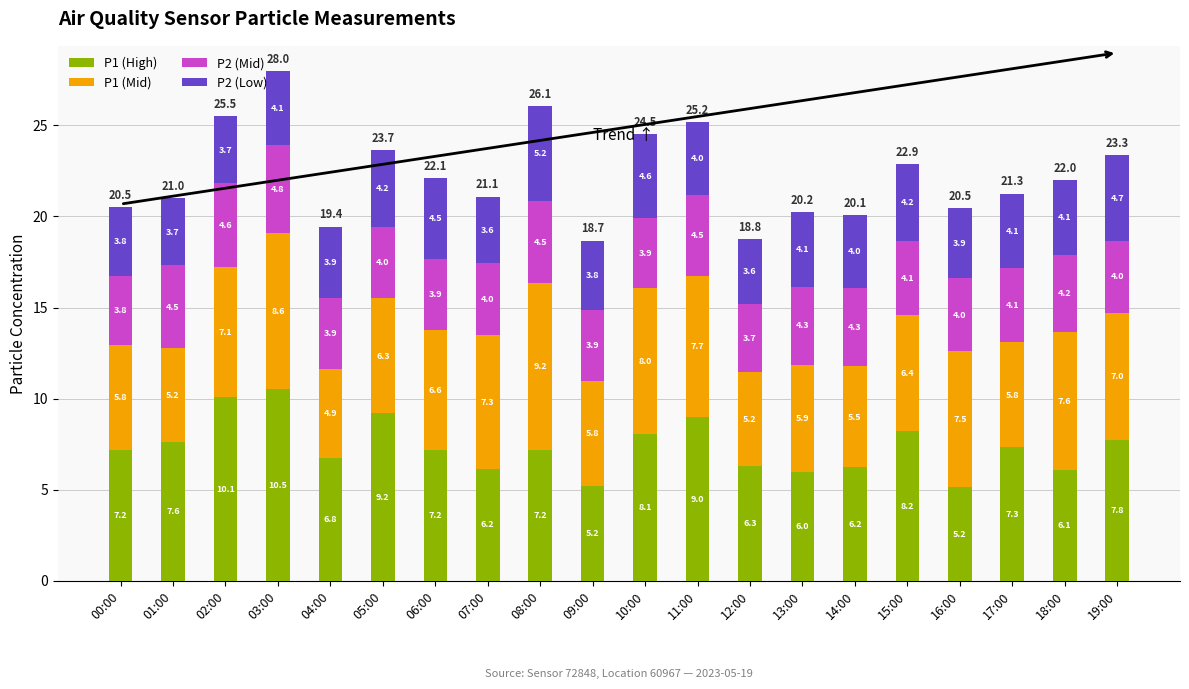

Reading left to right, what are the values for P1 (High)?

7.2	7.6	10.1	10.5	6.8	9.2	7.2	6.2	7.2	5.2	8.1	9.0	6.3	6.0	6.2	8.2	5.2	7.3	6.1	7.8